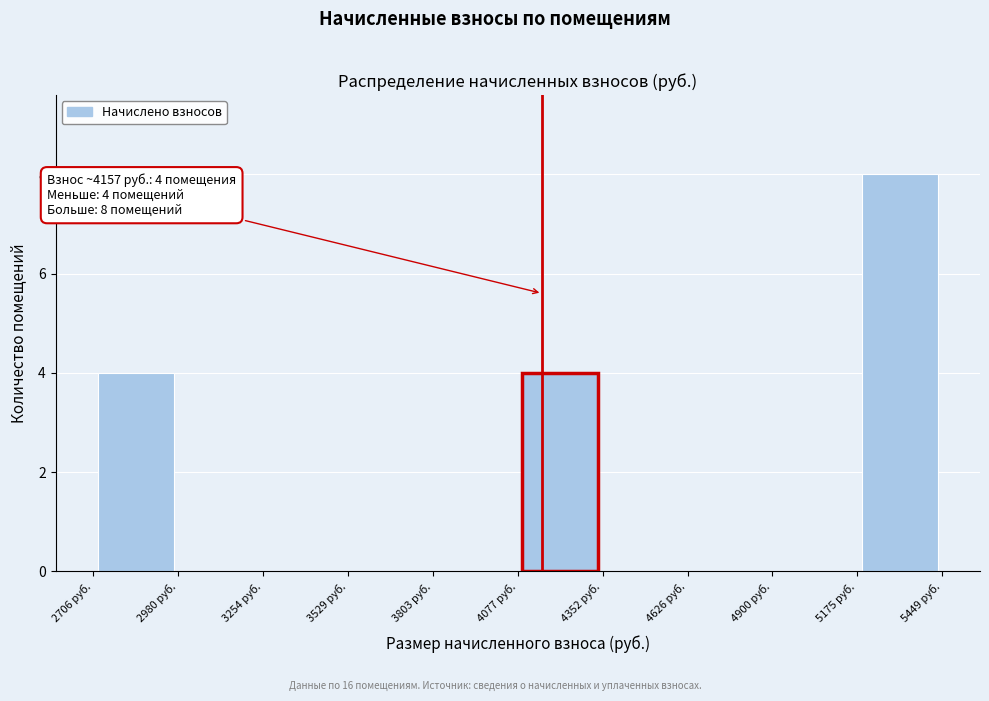

Which range on the x-axis has the tallest bar?

5200 to 5450